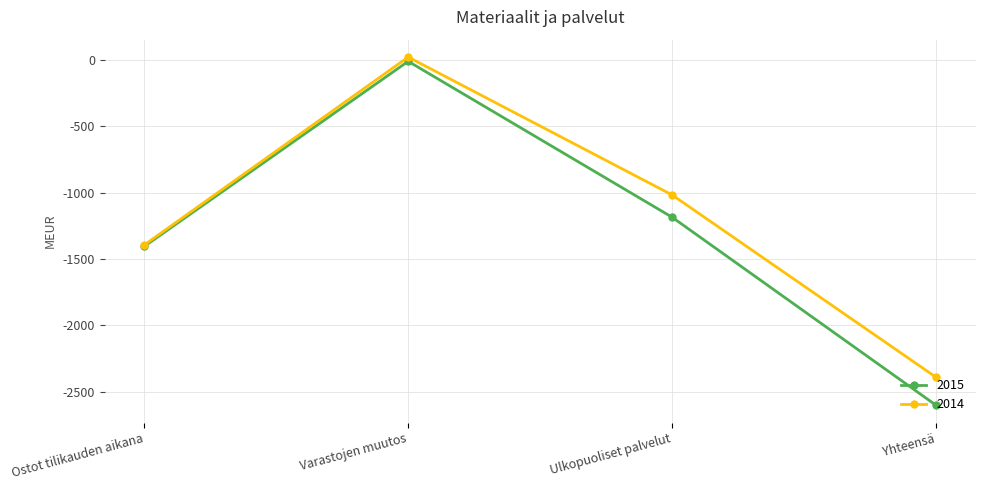

What is the average value of the 2014 series?

-1196